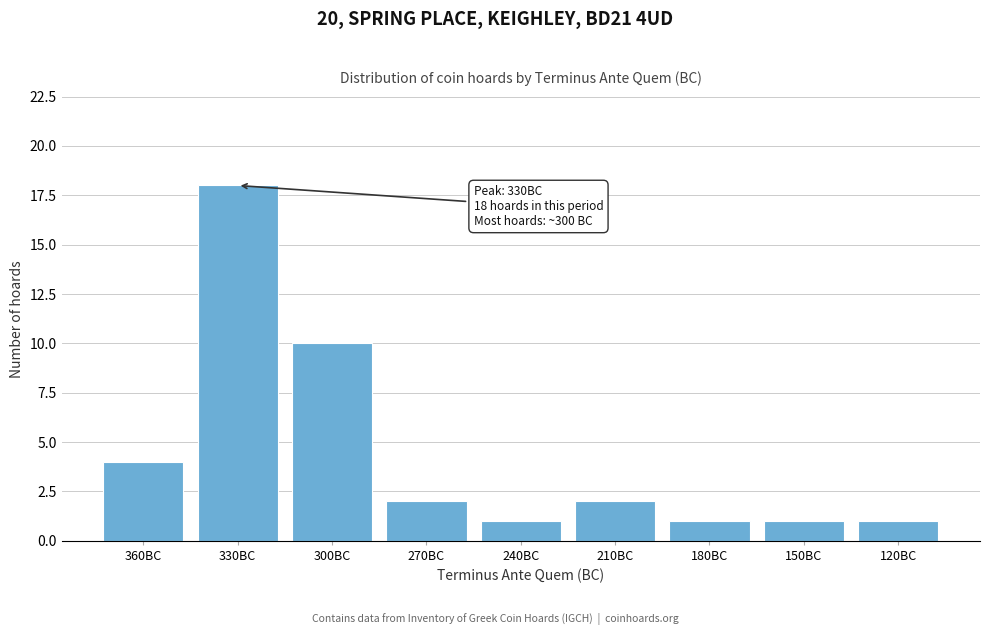

Reading left to right, transcribe all the data shown in this chart.

360BC=4	330BC=18	300BC=10	270BC=2	240BC=1	210BC=2	180BC=1	150BC=1	120BC=1